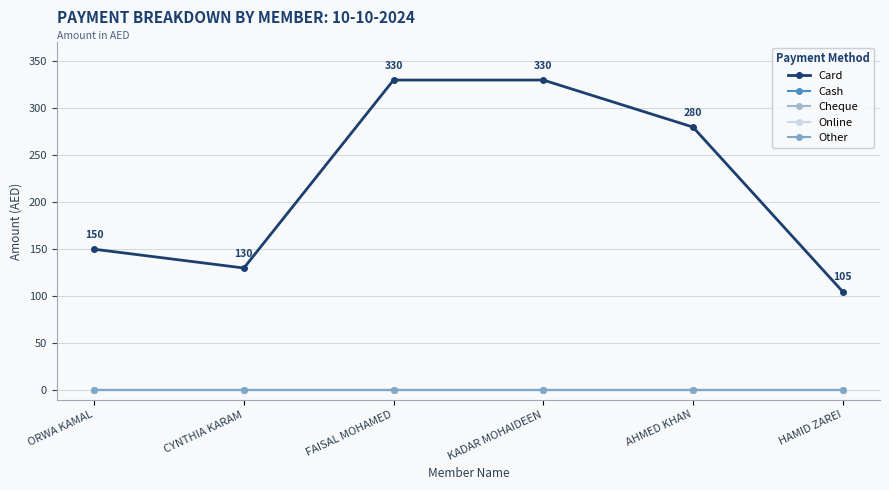

True or false: Other and Card intersect in this chart.

False